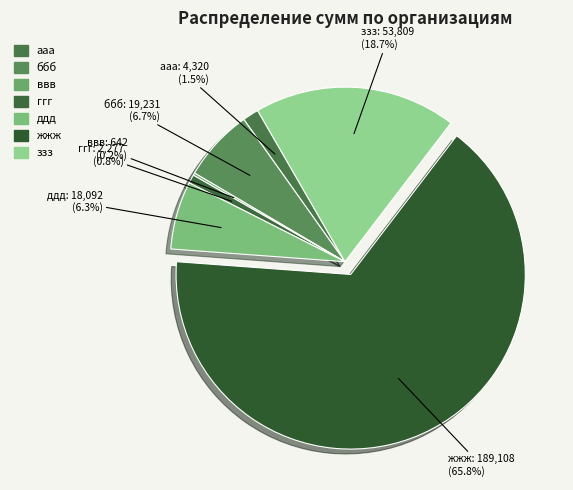

What is the smallest slice in the pie chart?

ввв (30348953)